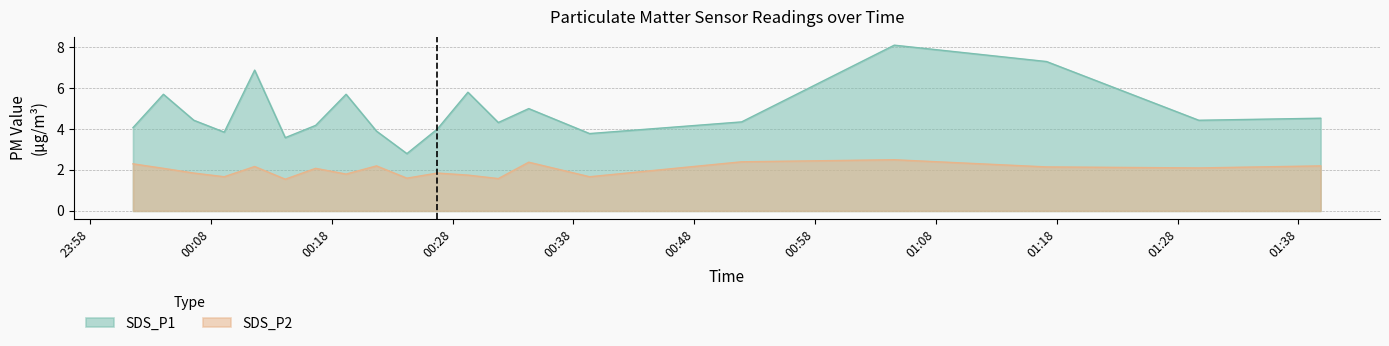

At 2023/12/15 00:51:55, list the series in order from largest to smallest.

SDS_P1, SDS_P2